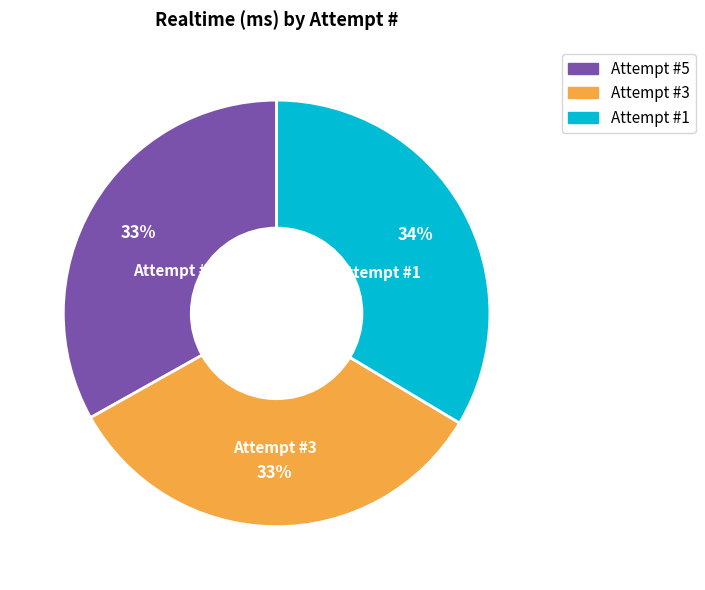

Is there any slice that represents more than half of the pie?

No